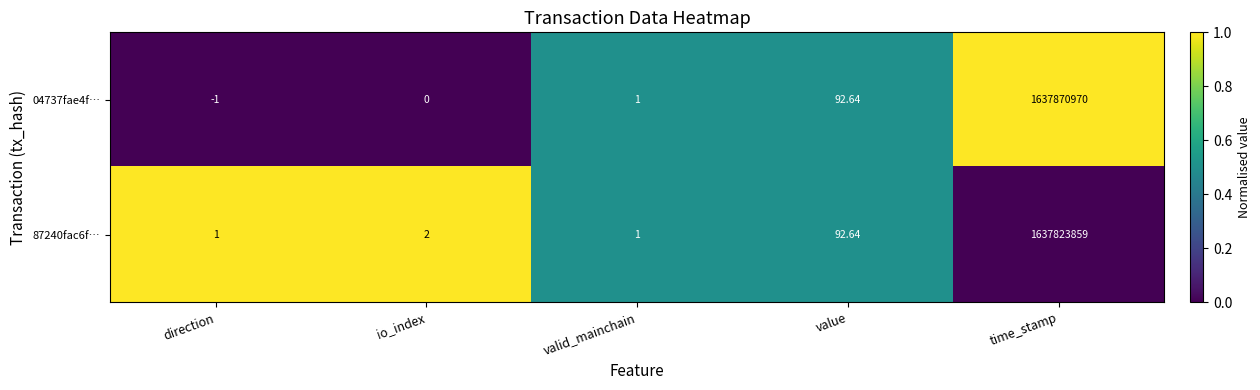

Which category has the highest value across all series?

time_stamp